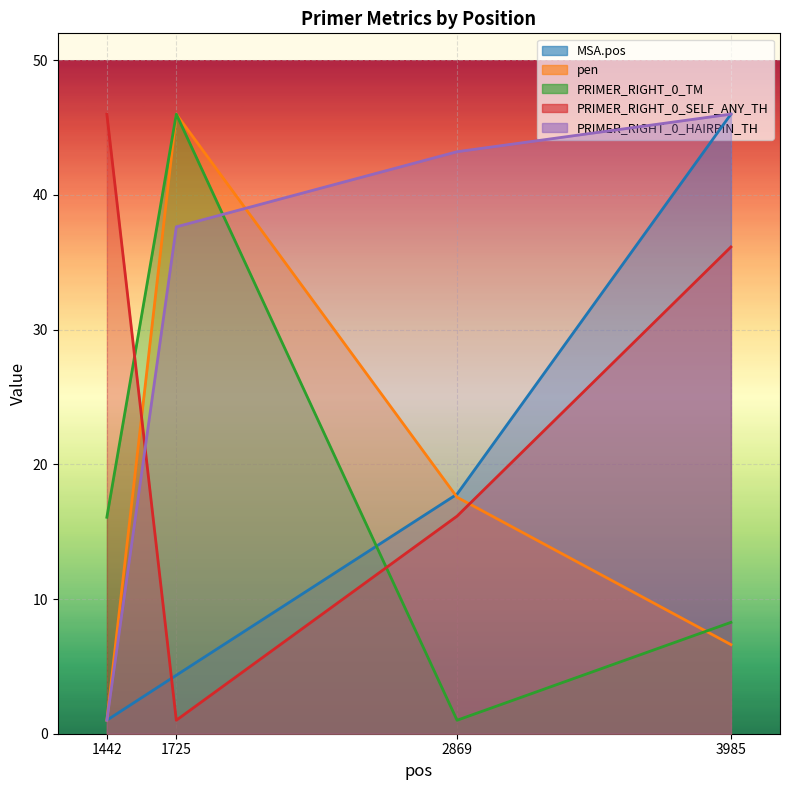

What is the value of the PRIMER_RIGHT_0_SELF_ANY_TH point at the 1st from the left?

46.0